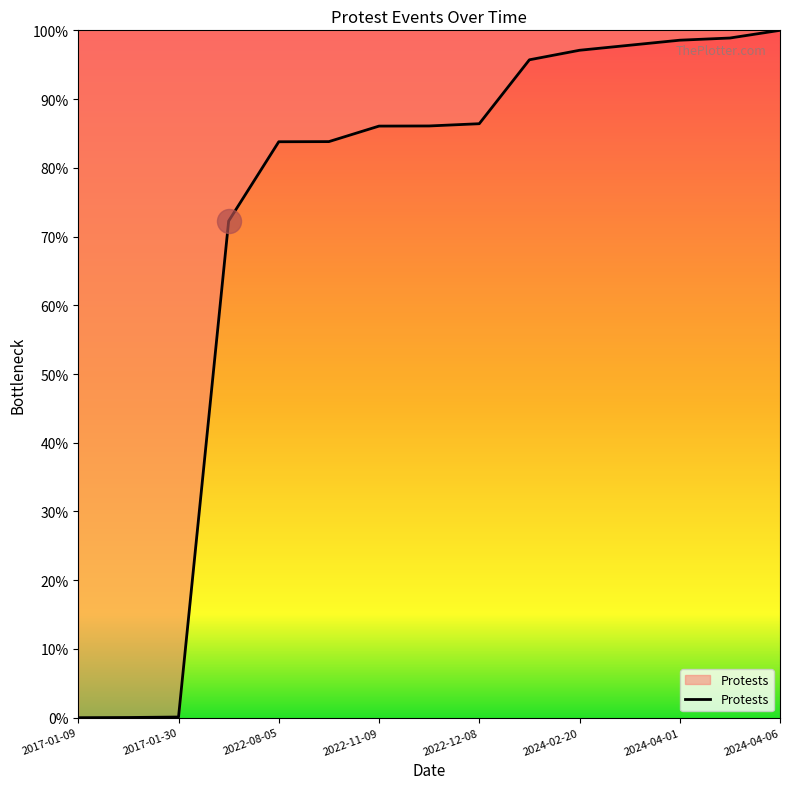

What is the greatest value displayed?

100.0